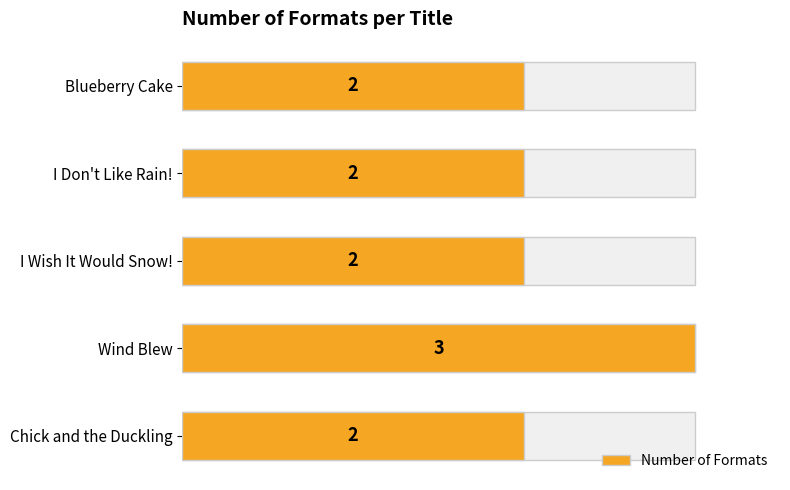

What is the sum of the values at I Don't Like Rain! and Wind Blew?

5